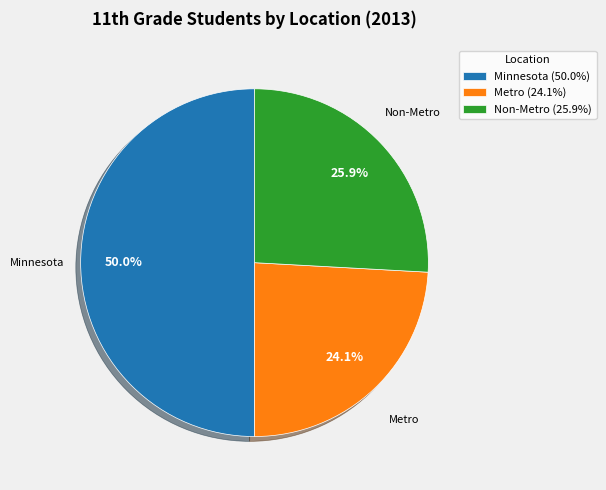

The Metro slice represents 37% of the pie. True or false?

False